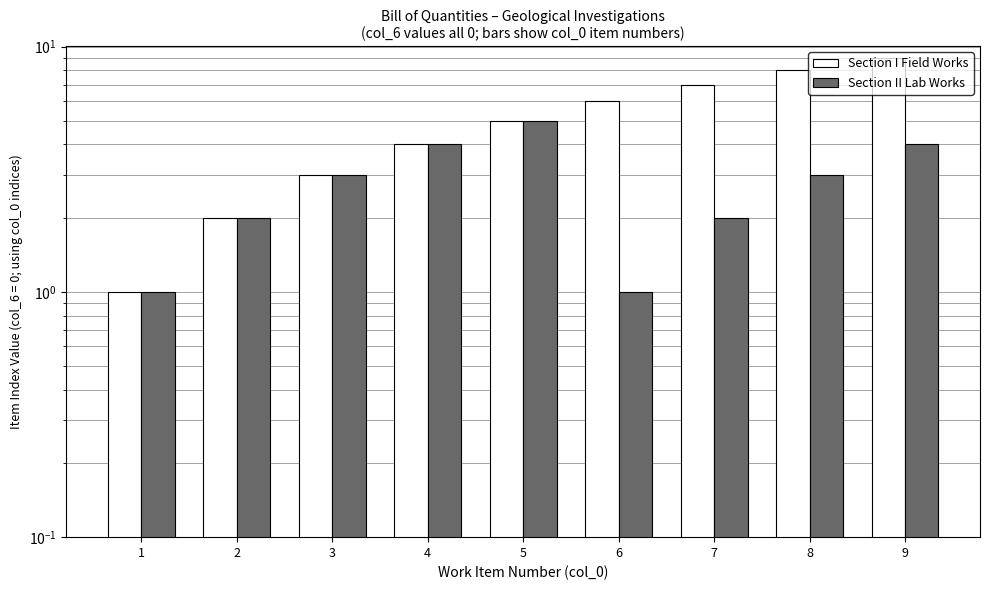

Reading left to right, extract all data points from this chart.

Section I Field Works: 1=1	2=2	3=3	4=4	5=5	6=6	7=7	8=8	9=9
Section II Lab Works: 1=1	2=2	3=3	4=4	5=5	6=1	7=2	8=3	9=4